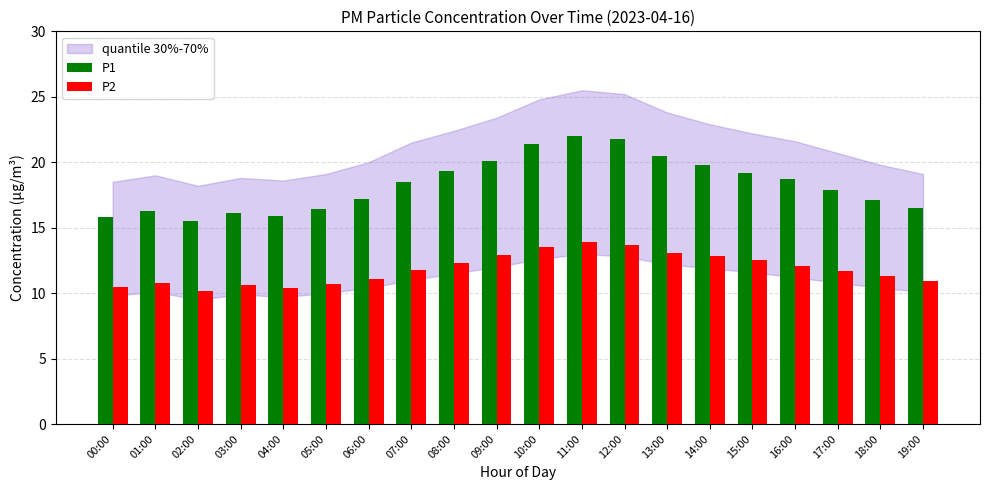

Which series has the largest range (max minus min)?

P1